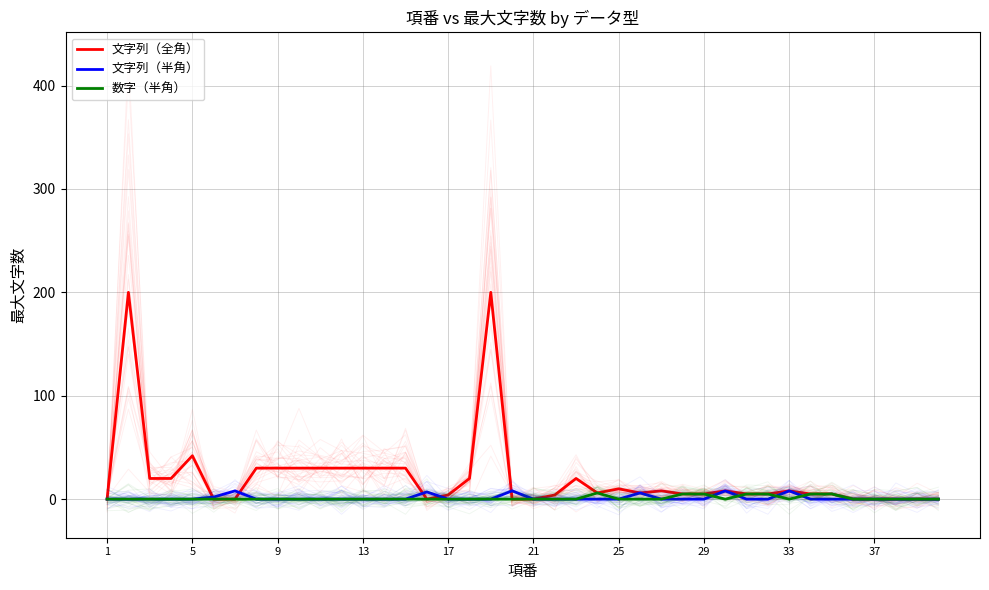

At how many categories does at least one series exceed 188?

2